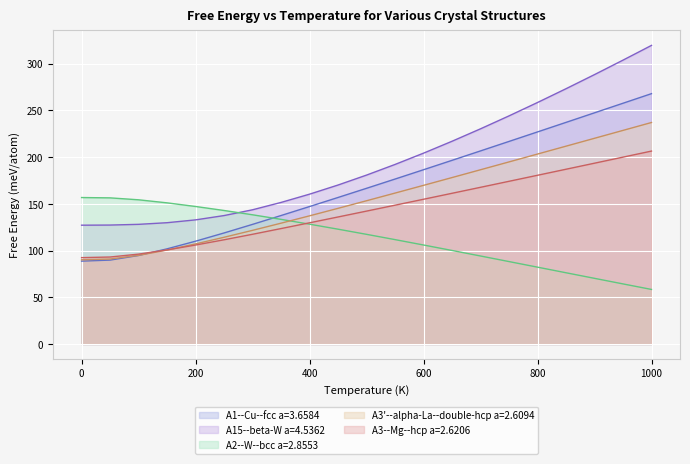

Which series has the largest range (max minus min)?

A15--beta-W a=4.5362